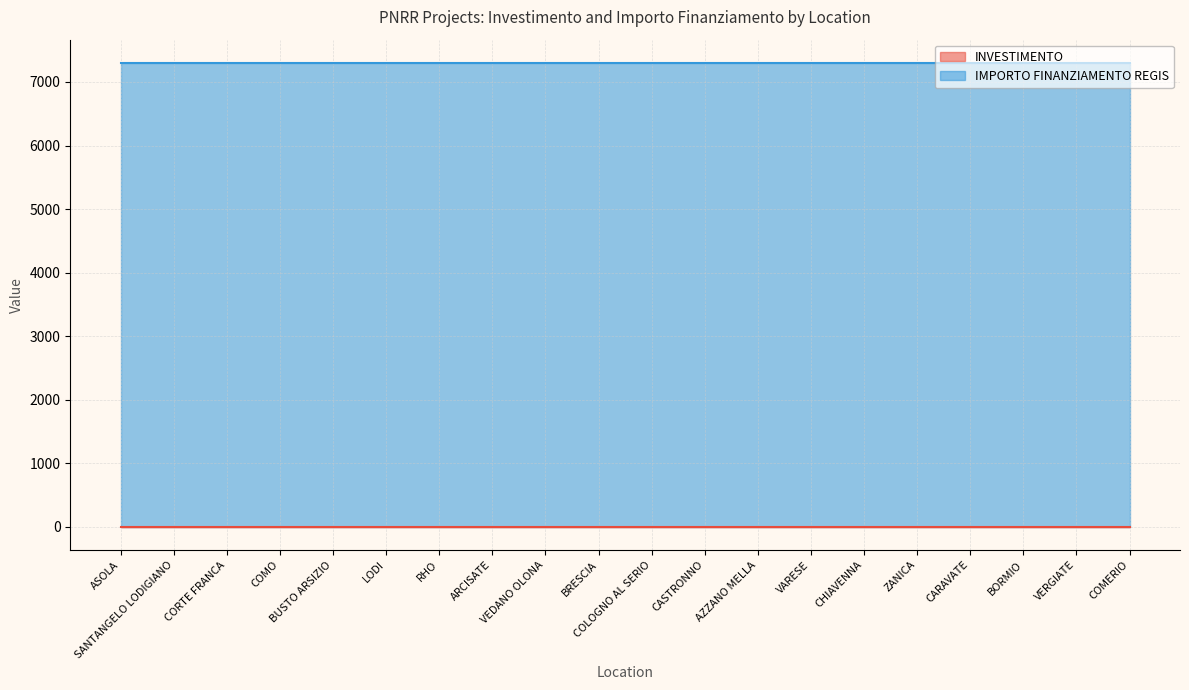

True or false: IMPORTO FINANZIAMENTO REGIS and INVESTIMENTO intersect in this chart.

False